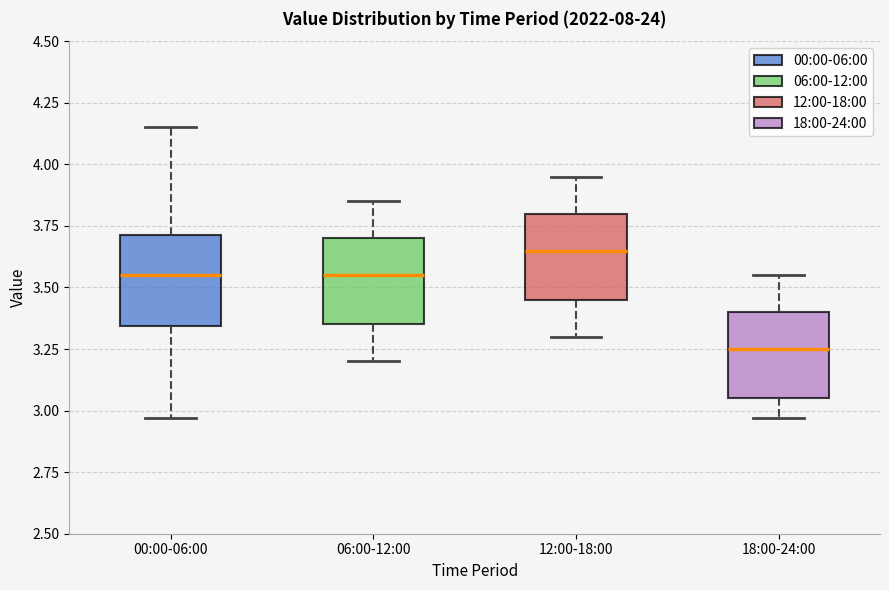

Reading left to right, transcribe this box plot: for each box, give where its median line is, the range the box spans, and where its two whiskers end, as read against the y-axis. The values are not printed on the chart, so give them approximately, as read against the axis.

00:00-06:00: median 3.55, box 3.35 to 3.70, whiskers 2.95 to 4.15
06:00-12:00: median 3.55, box 3.35 to 3.70, whiskers 3.20 to 3.85
12:00-18:00: median 3.65, box 3.45 to 3.80, whiskers 3.30 to 3.95
18:00-24:00: median 3.25, box 3.05 to 3.40, whiskers 2.95 to 3.55